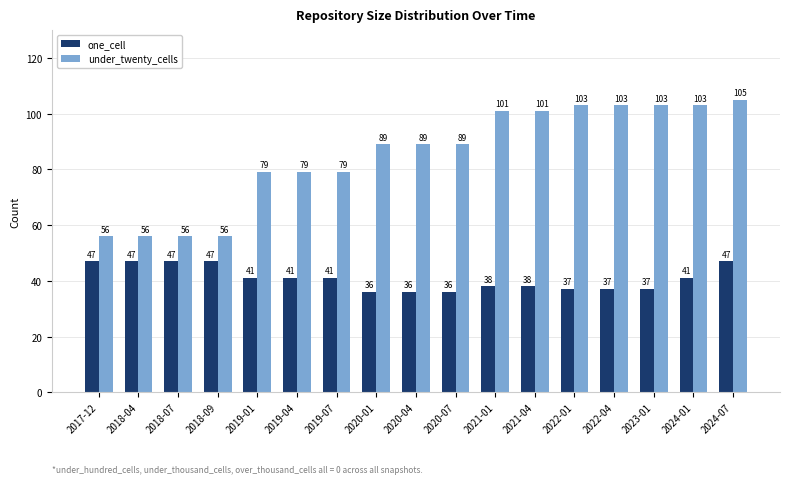

At how many categories does at least one series exceed 54?

17